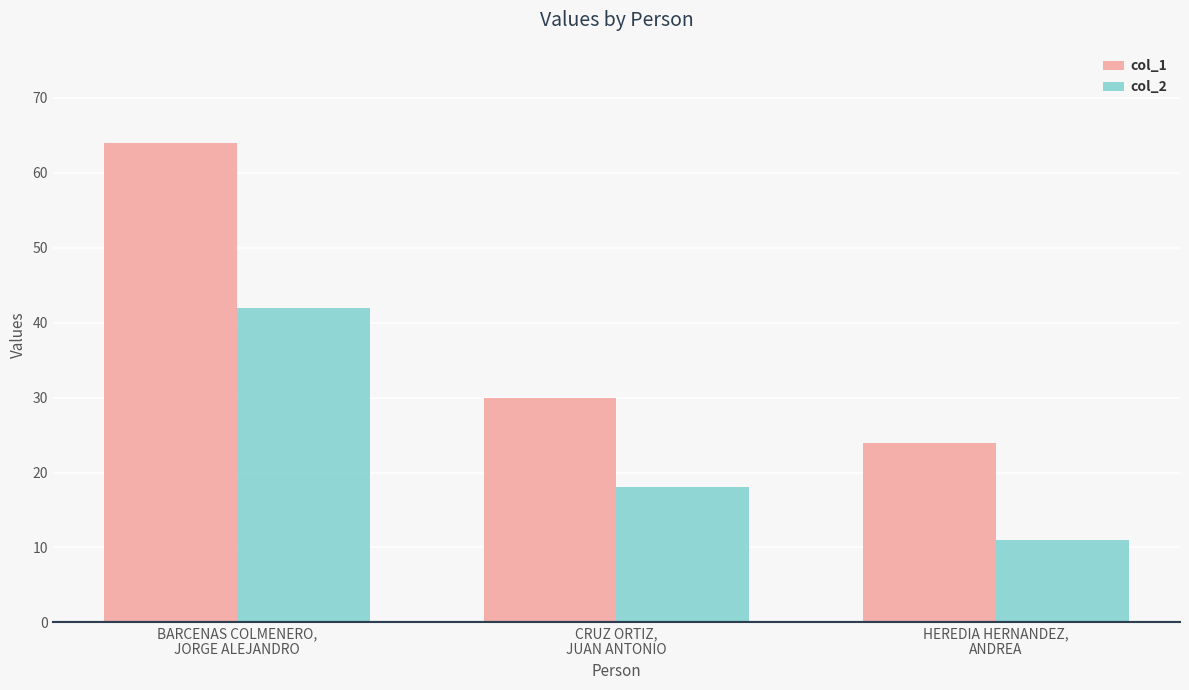

What is the difference between the maximum and minimum values in the col_1 series?

40